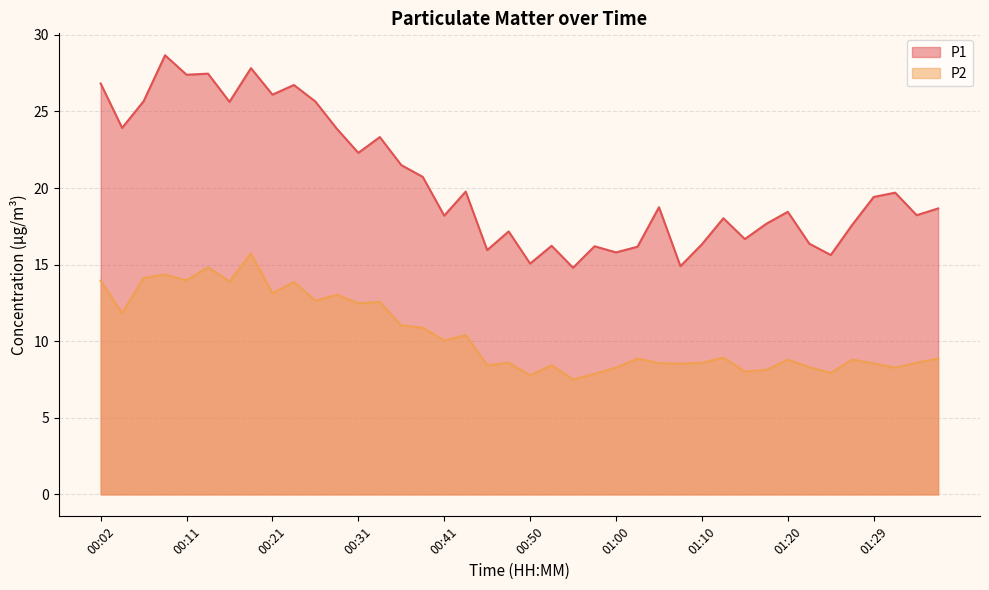

Which series has the largest total across all categories?

P1